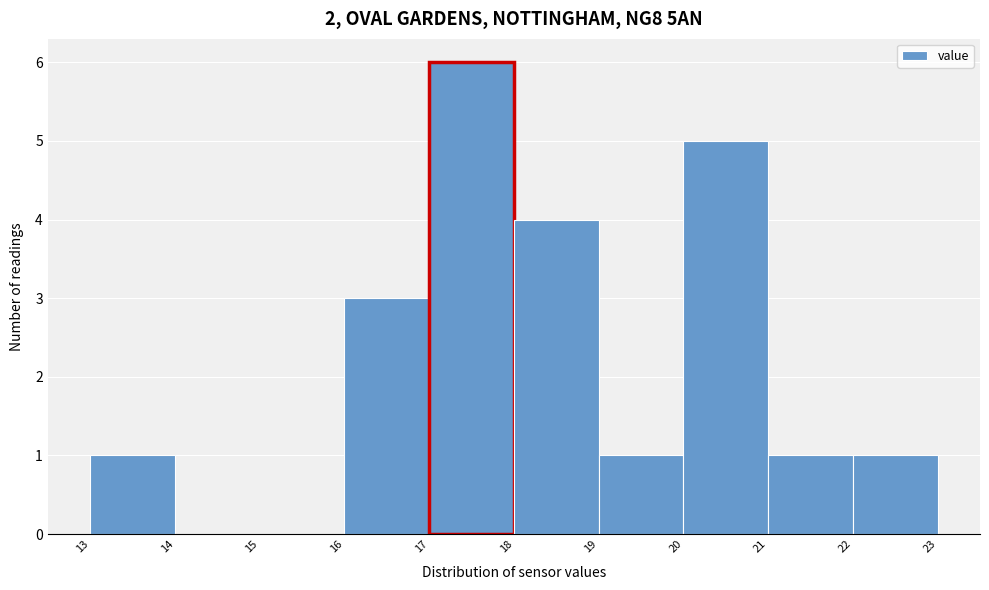

Over which range of the x-axis is the bar tallest?

17 to 18